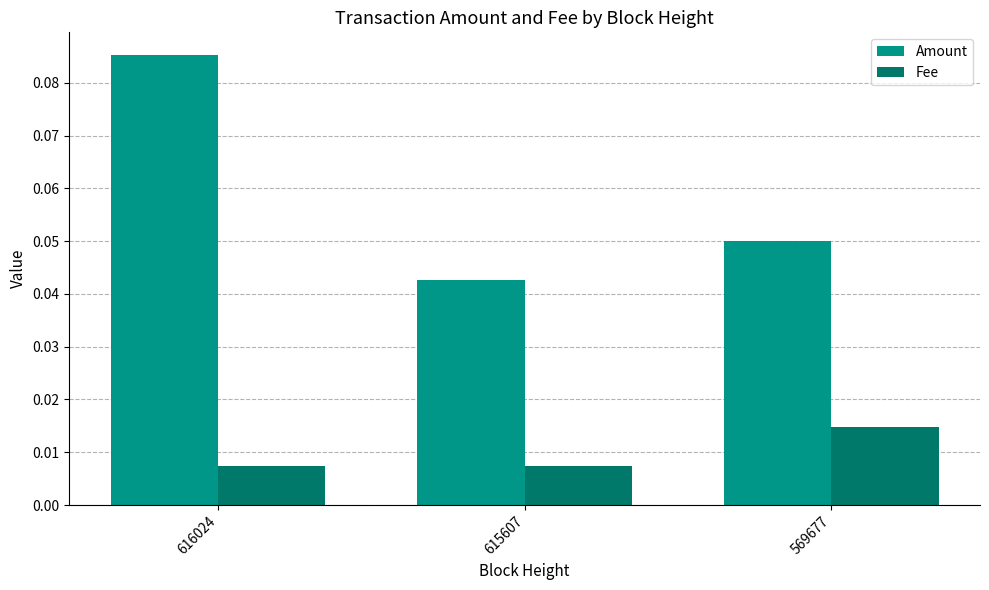

How many Fee values are between 0 and 1?

3